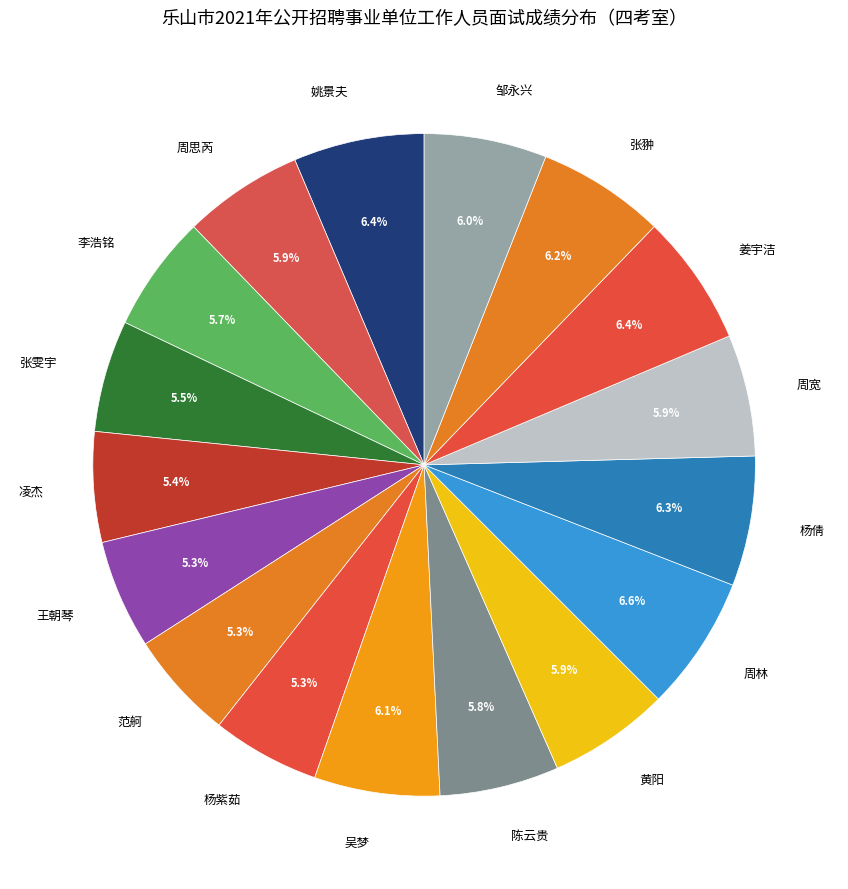

To the nearest percent, what is the difference between the largest and smallest slice percentages?

1%